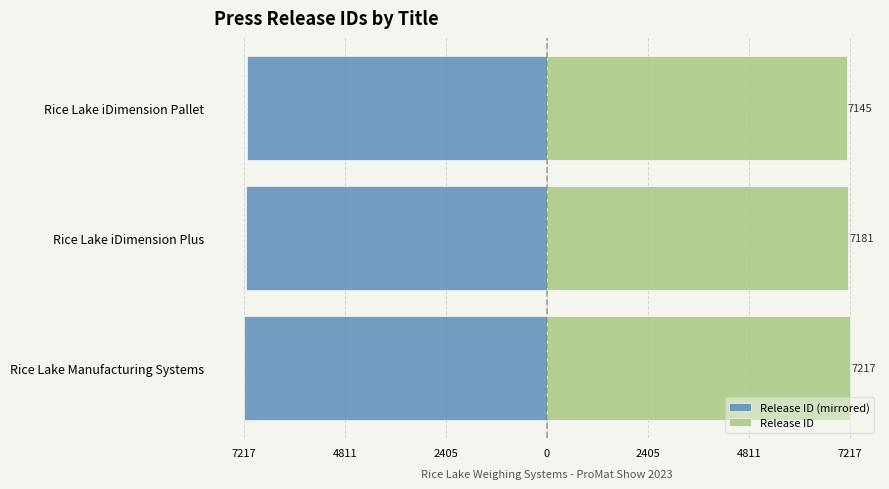

List the series in order of their peak value, highest first.

Release ID, Release ID (mirrored)